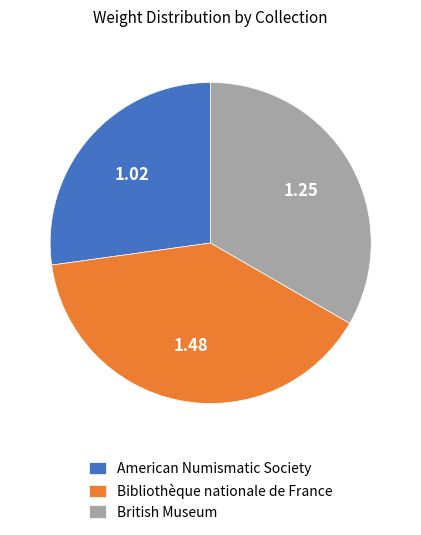

Does American Numismatic Society account for over 50% of the chart?

No